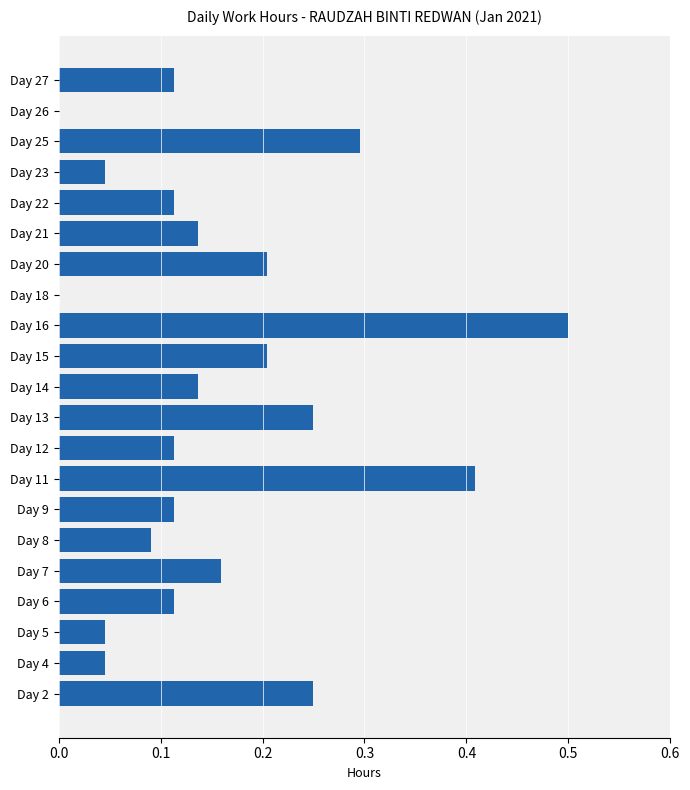

Which has a higher value, Day 7 or Day 14?

Day 7